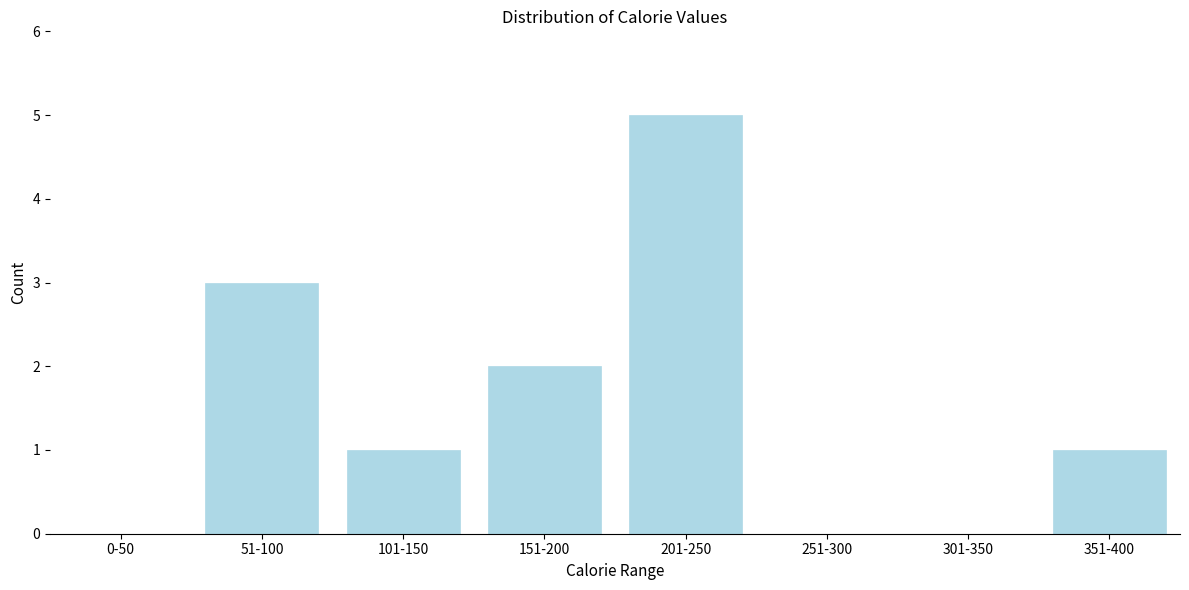

Reading right to left, list all the values displayed in this chart.

351-400=1	301-350=0	251-300=0	201-250=5	151-200=2	101-150=1	51-100=3	0-50=0